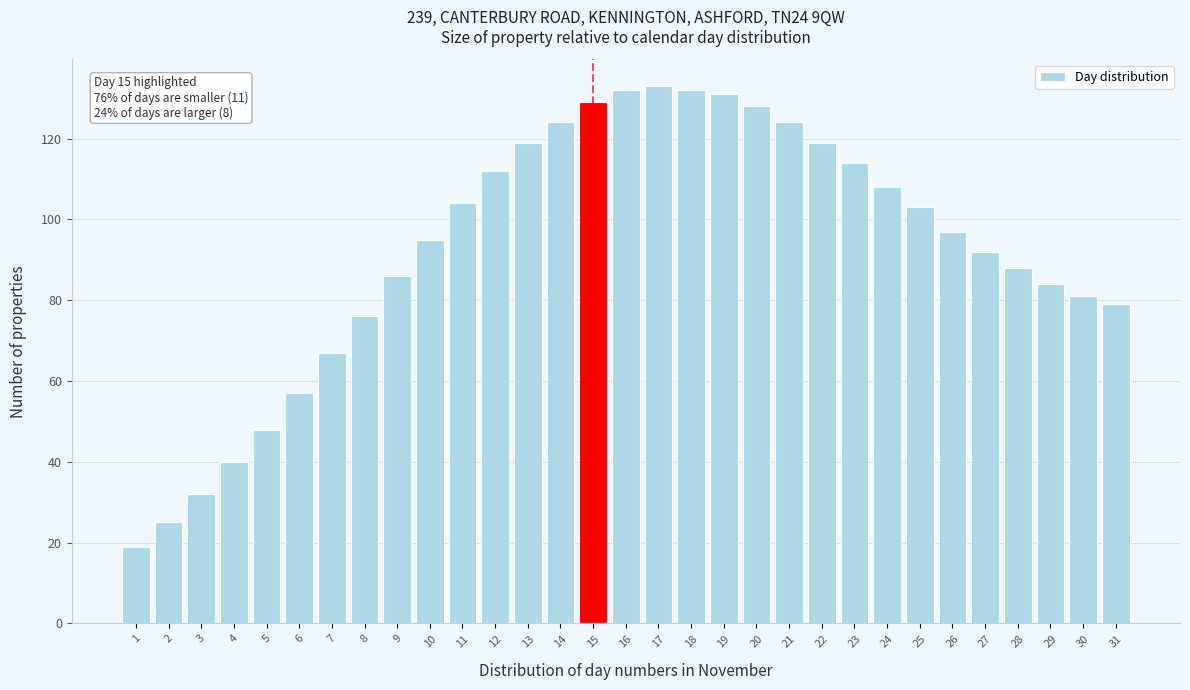

The chart shows a value of 63 at 18. True or false?

False